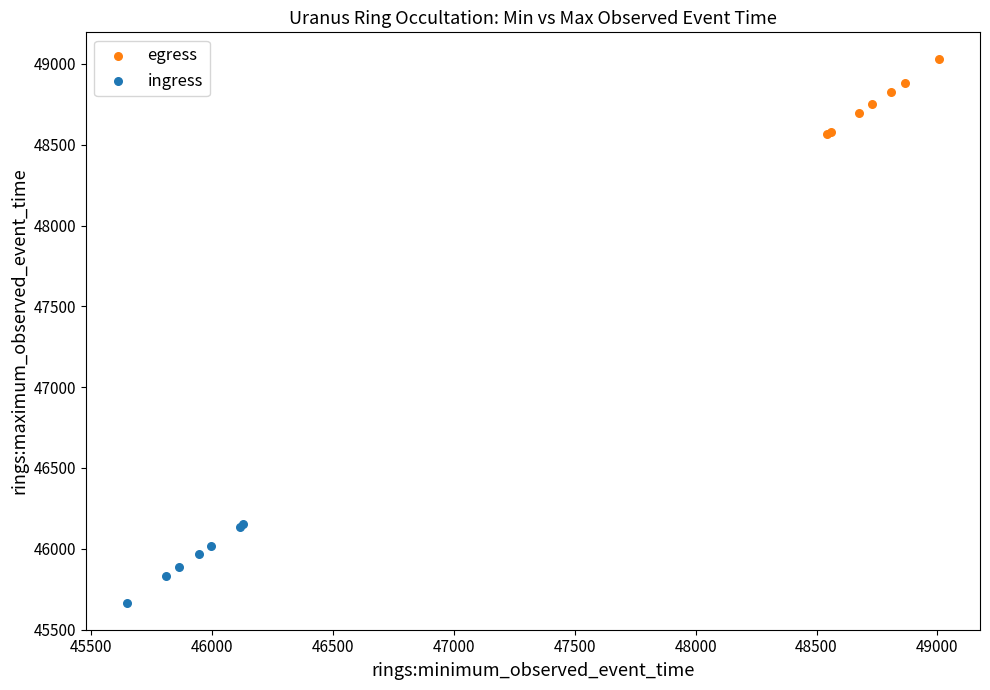

Which series reaches the minimum Y coordinate?

ingress